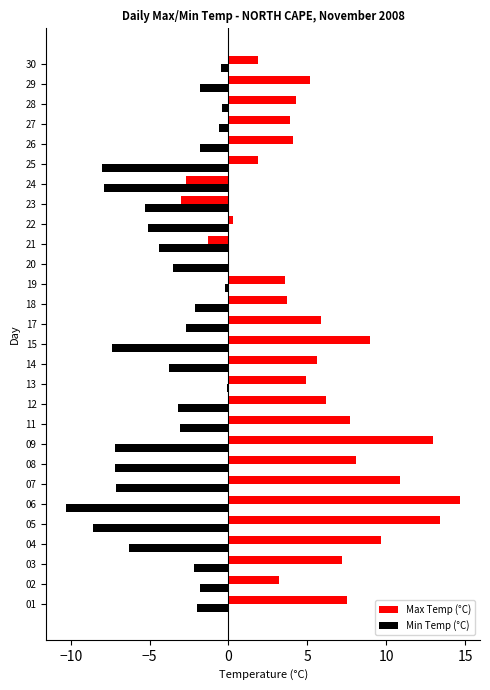

What is the maximum value for Max Temp (°C)?

14.7